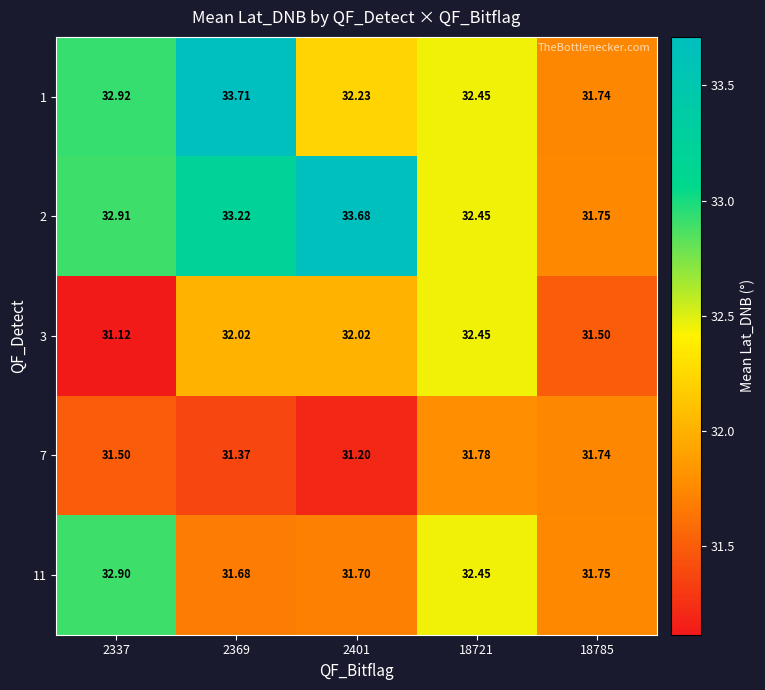

How many categories are shown in the chart?

5